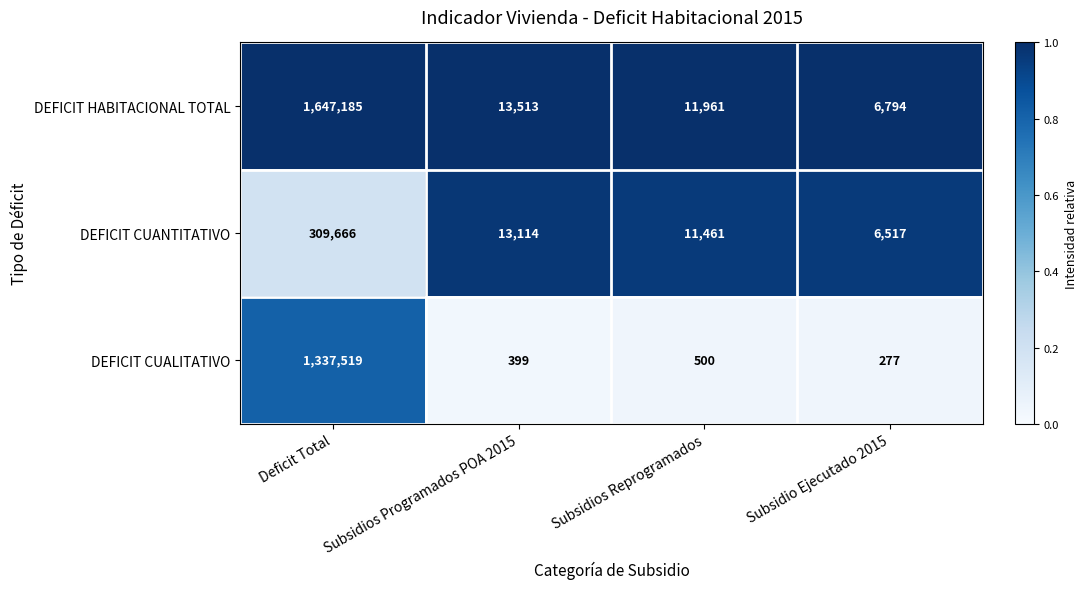

Rank the categories by DEFICIT HABITACIONAL TOTAL value from highest to lowest.

Deficit Total, Subsidios Programados POA 2015, Subsidios Reprogramados, Subsidio Ejecutado 2015